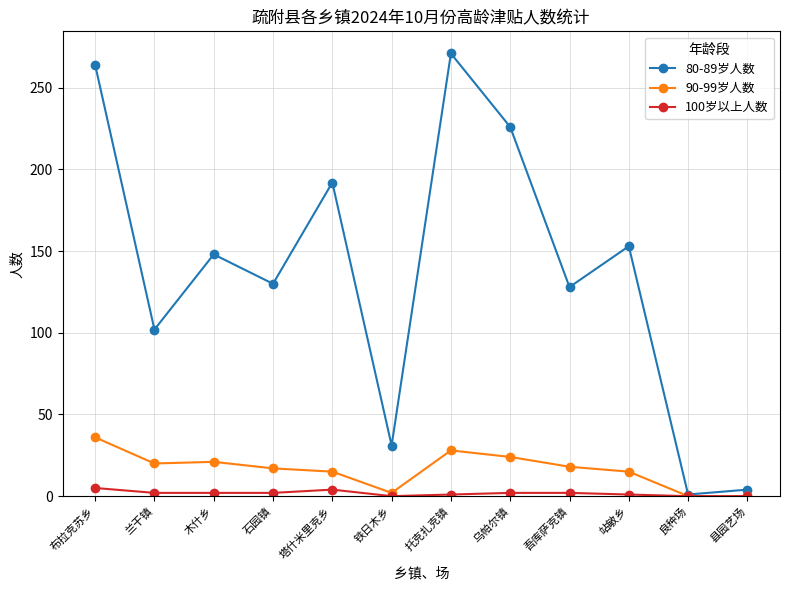

Which series has the largest total across all categories?

80-89岁人数